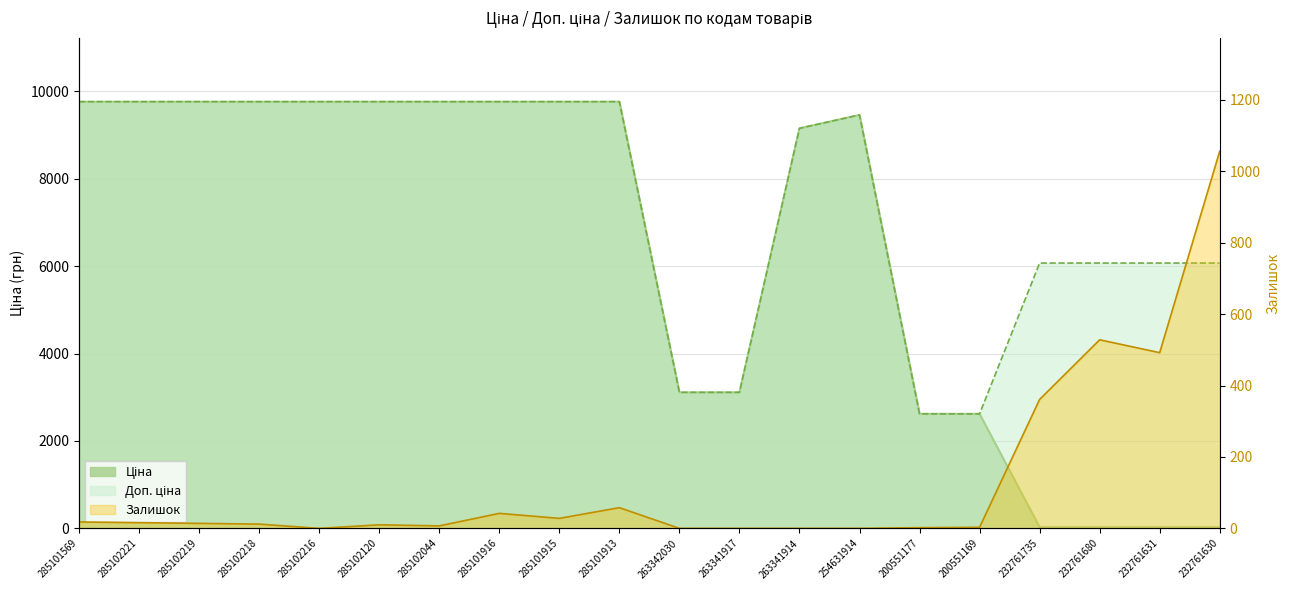

What is the sum of all Залишок values?

2647.0